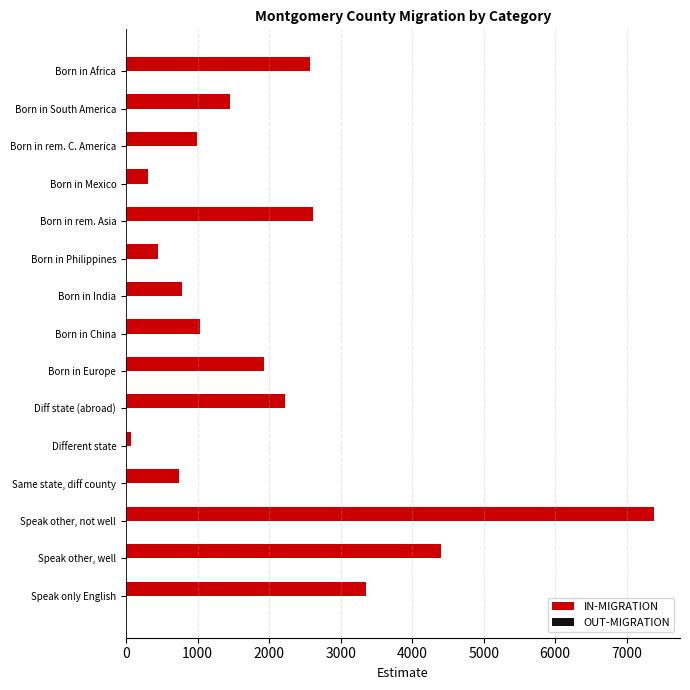

Which category has the lowest value across all series?

Different state